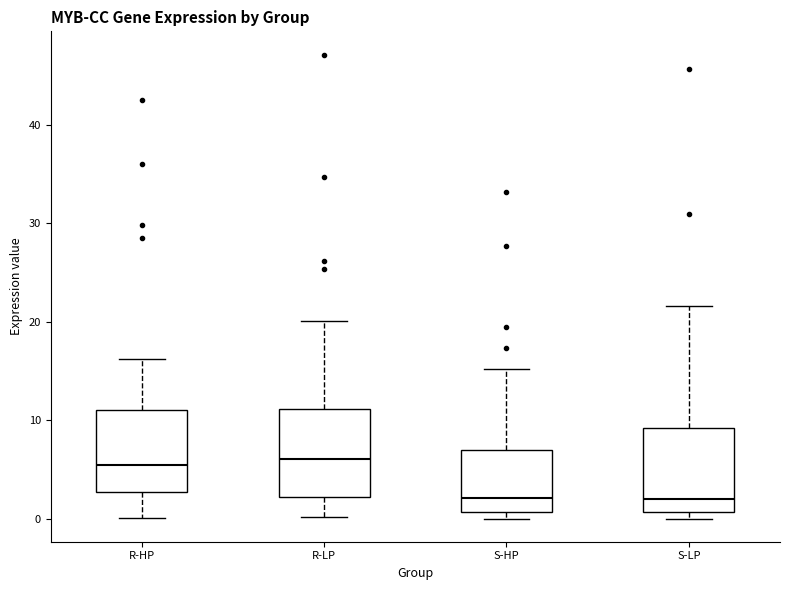

Reading left to right, read every box against the y-axis: the position of its median line, the range the box covers, and the ends of its whiskers. The values are not printed on the chart, so give them approximately, as read against the axis.

R-HP: median 5, box 3 to 11, whiskers 0 to 16
R-LP: median 6, box 2 to 11, whiskers 0 to 20
S-HP: median 2, box 1 to 7, whiskers 0 to 15
S-LP: median 2, box 1 to 9, whiskers 0 to 22